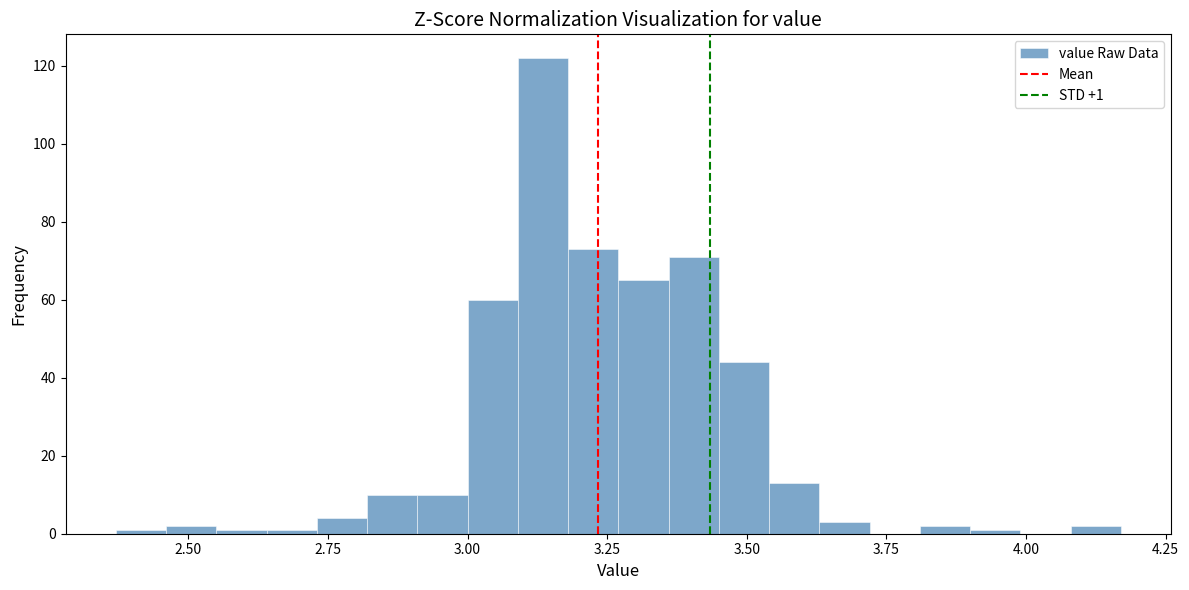

Read against the x-axis, roughly where is the centre of the tallest bar?

3.15